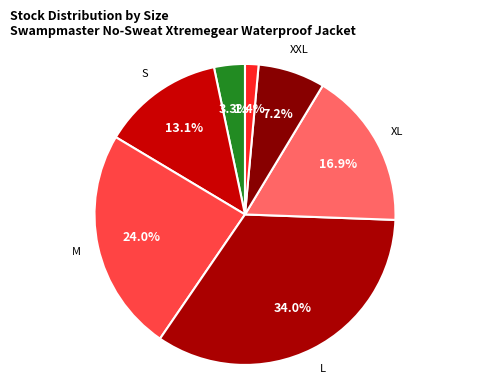

How many segments does this pie chart have?

7